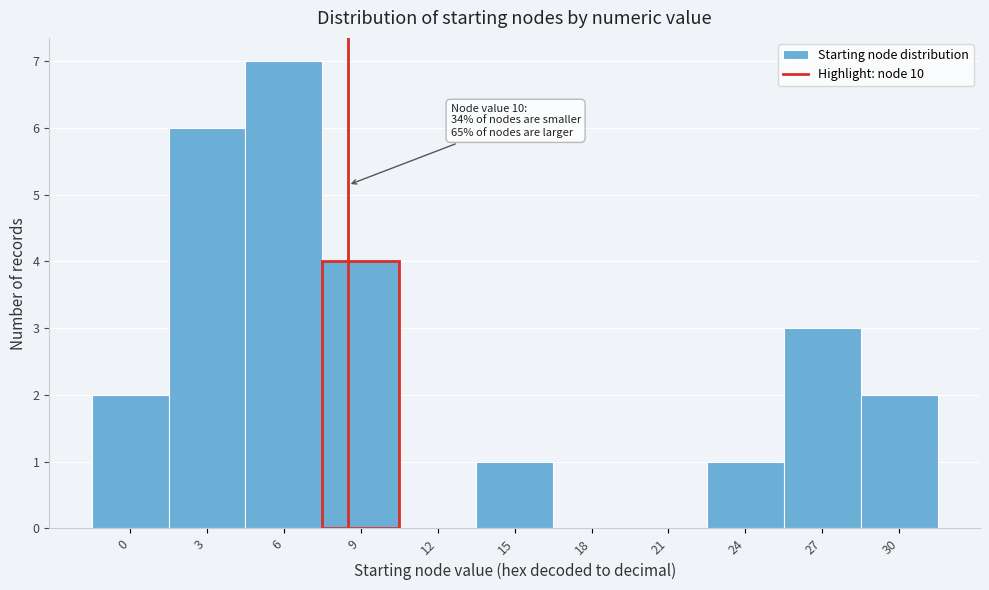

Reading left to right, extract all data points from this chart.

0=2	3=6	6=7	9=4	12=0	15=1	18=0	21=0	24=1	27=3	30=2